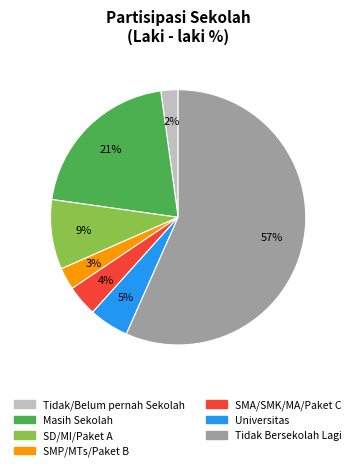

Is it true that SMP/MTs/Paket B is 3% of the pie?

True